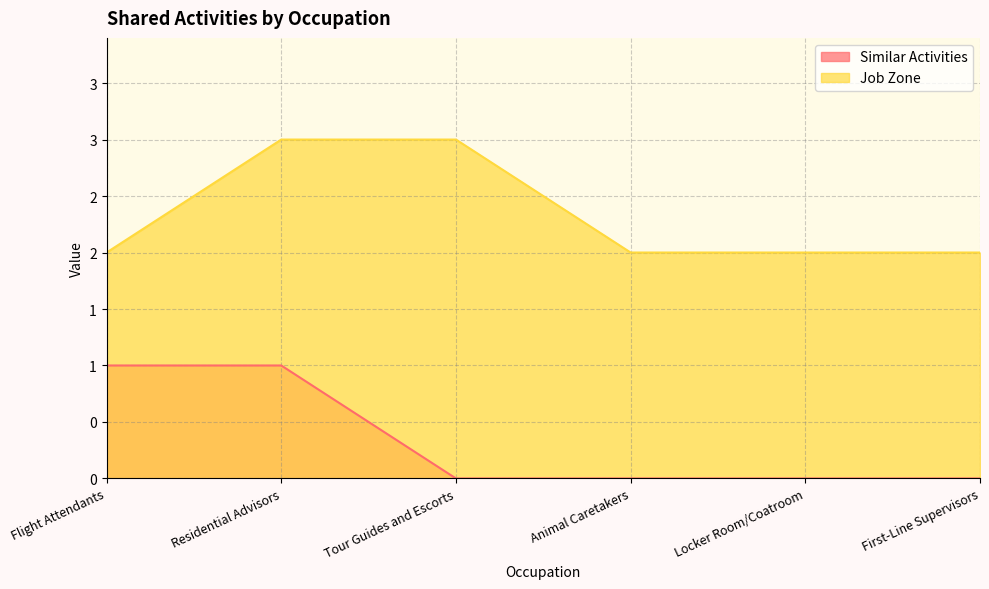

Does the chart display data point markers on the line(s)?

No